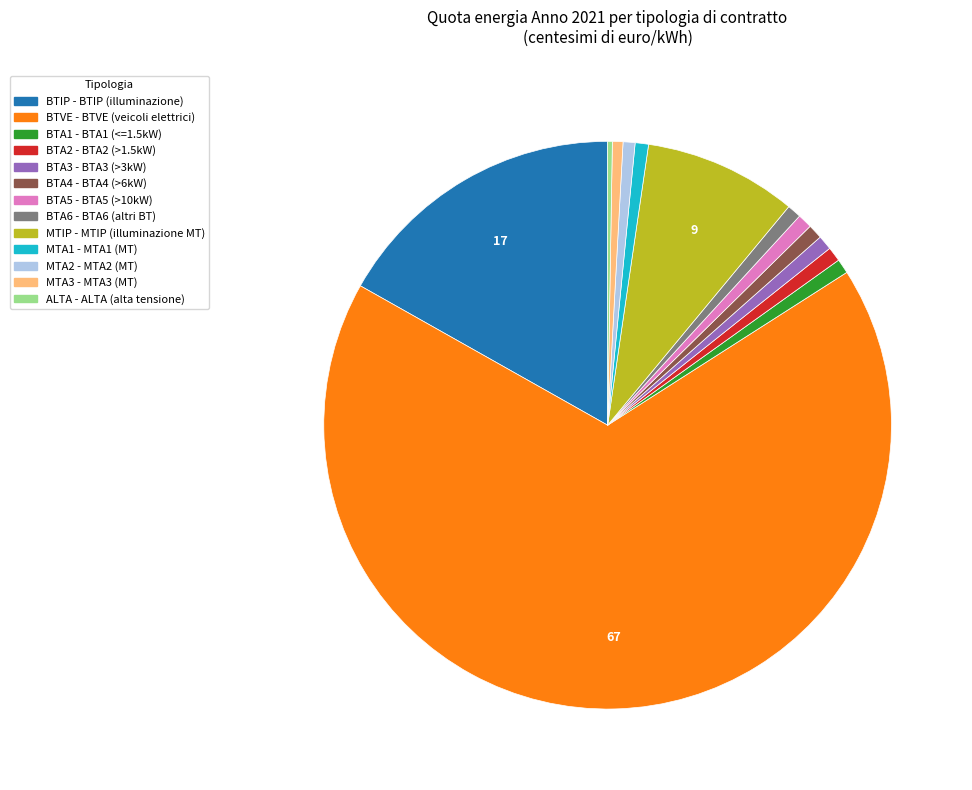

Which category has the biggest portion of the pie?

BTVE